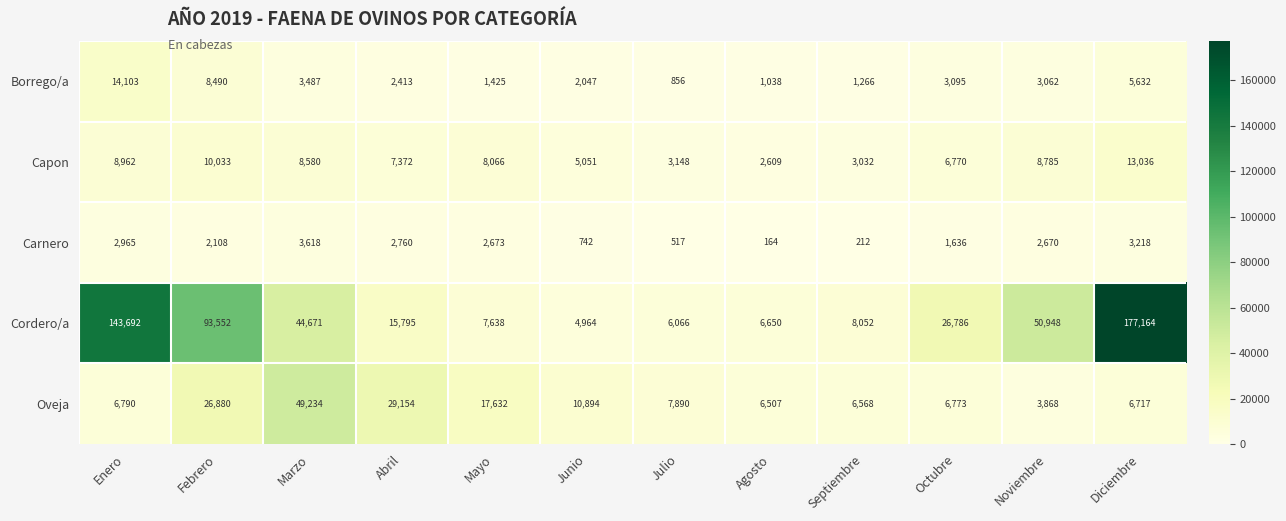

How many data points does each series have?

12